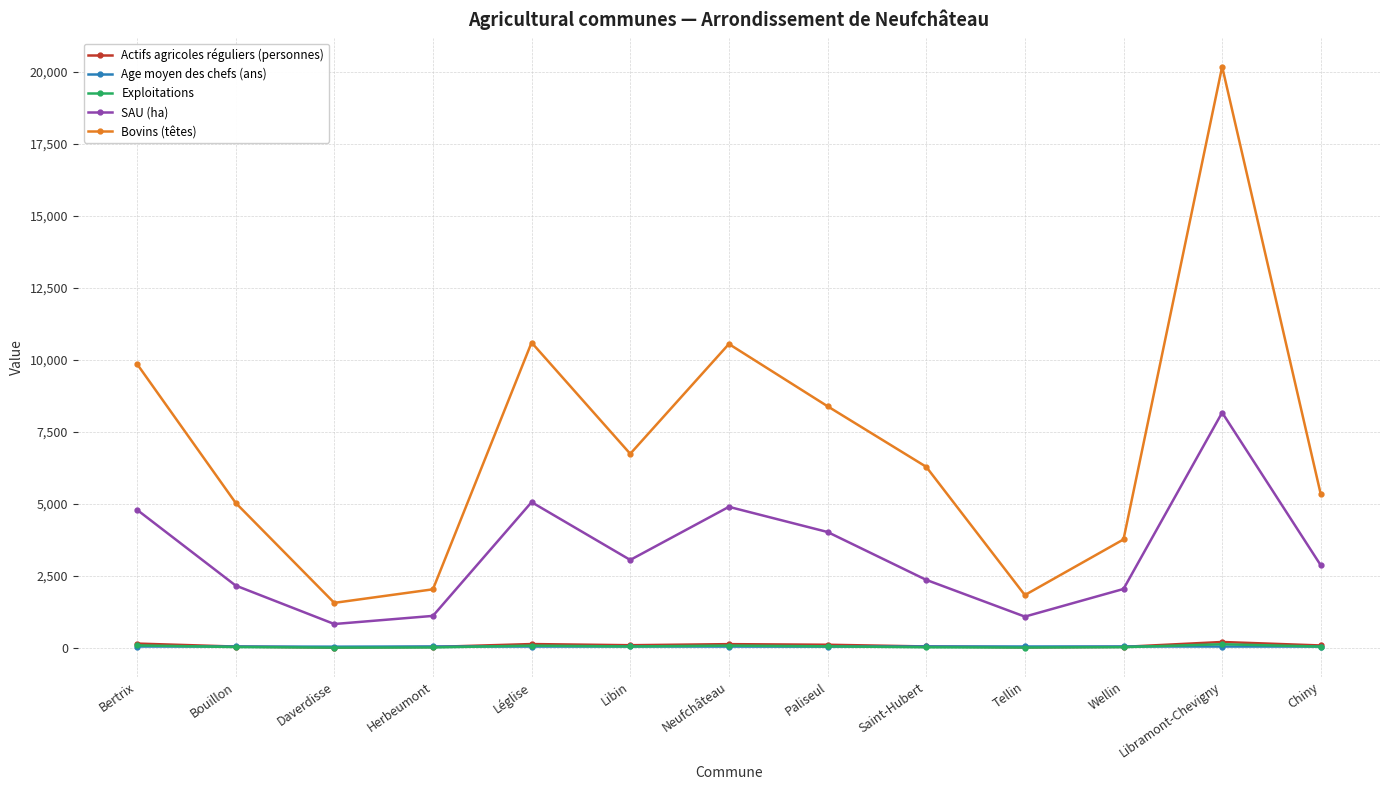

What is the average value of the SAU (ha) series?

3271.5